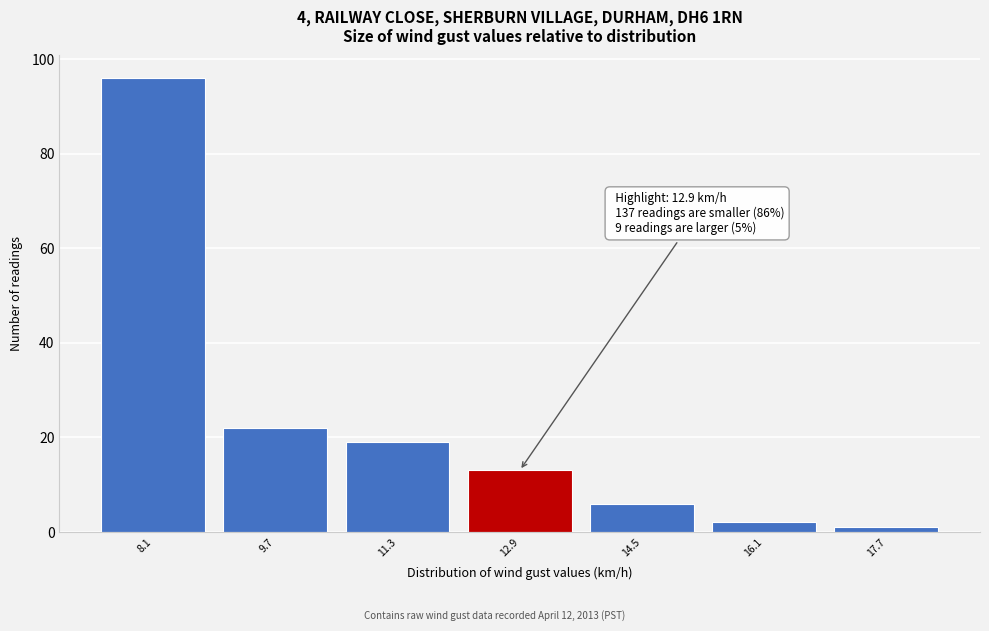

Over which range of the x-axis is the bar tallest?

7.3 to 8.9